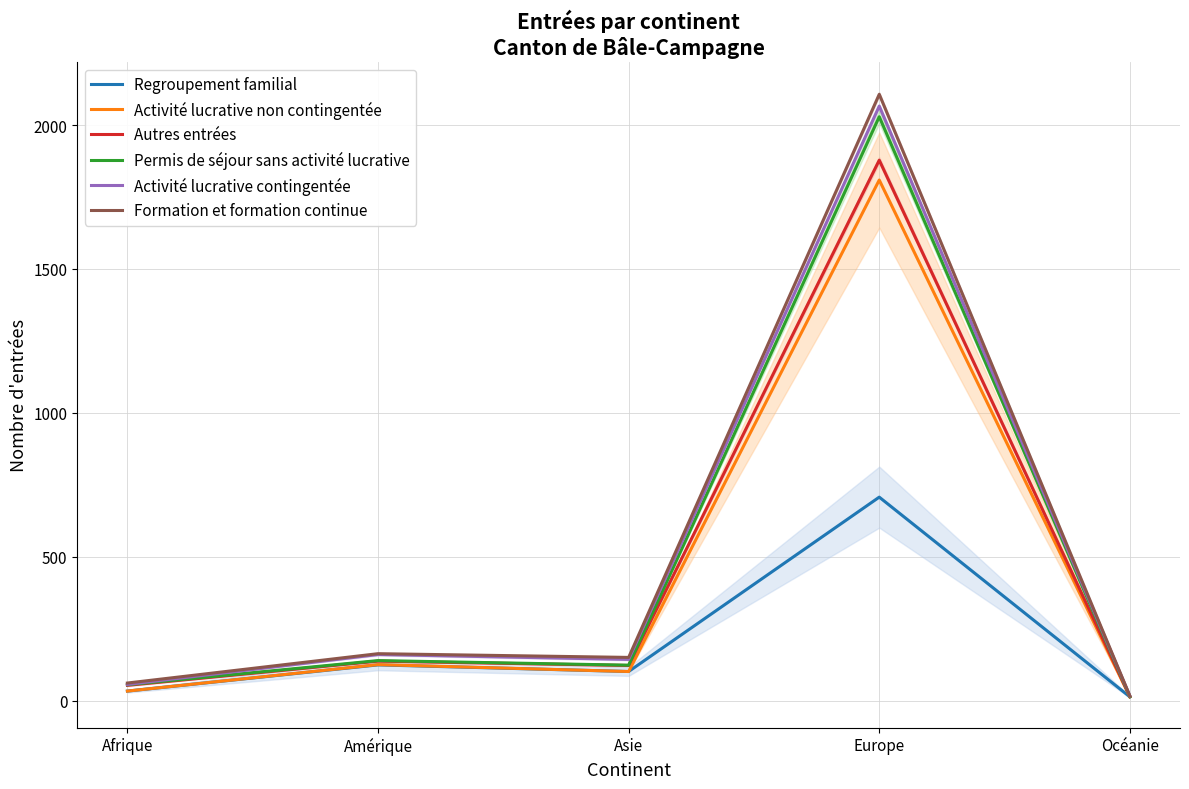

In Activité lucrative contingentée, how many points are lower than both neighbors (excluding endpoints)?

1